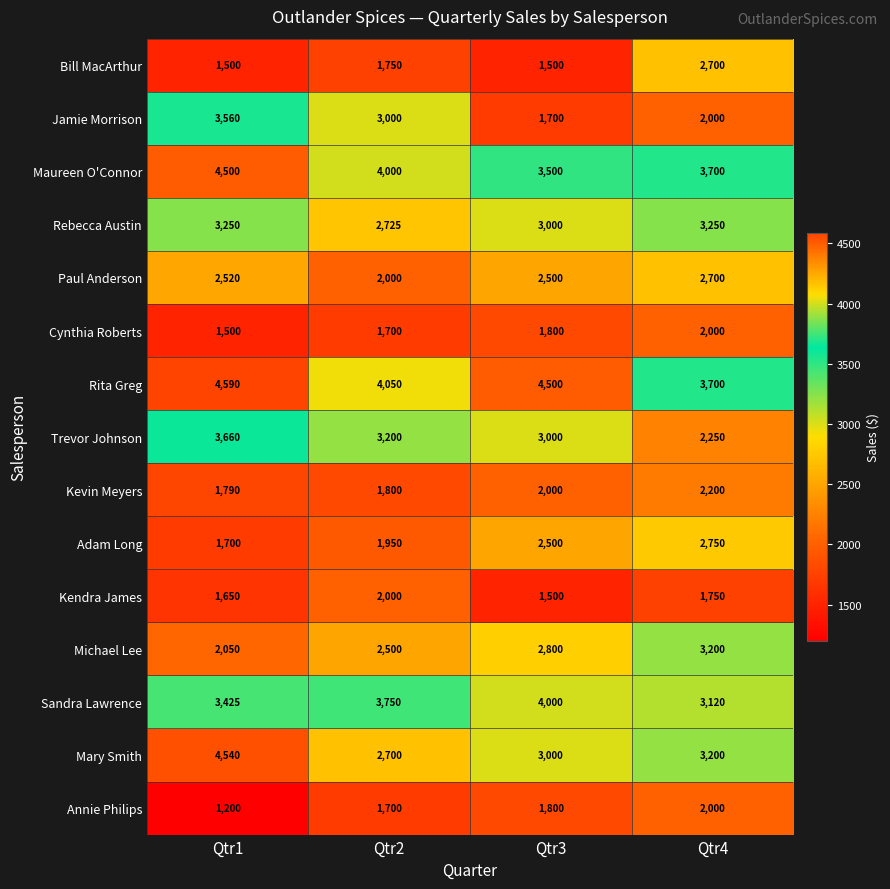

List the labels in order of Paul Anderson value, smallest first.

Qtr2, Qtr3, Qtr1, Qtr4